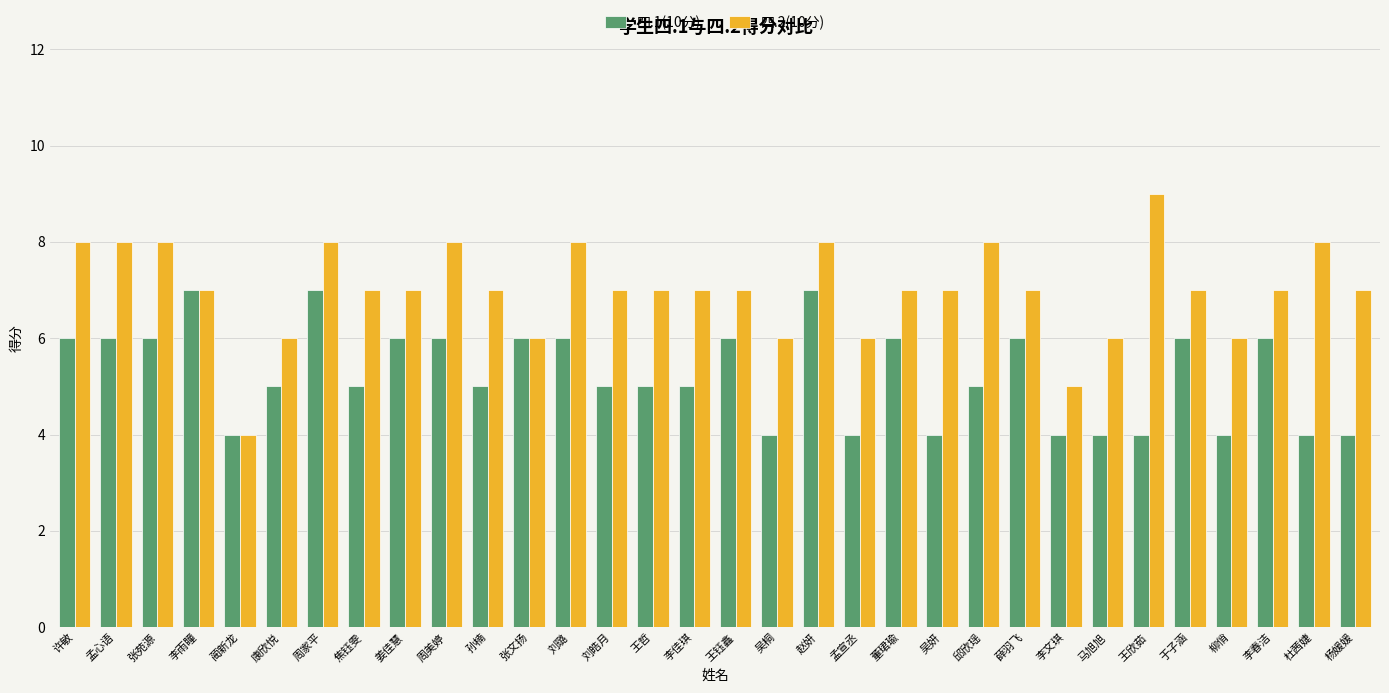

Which series has the widest spread of values?

四.2(10分)